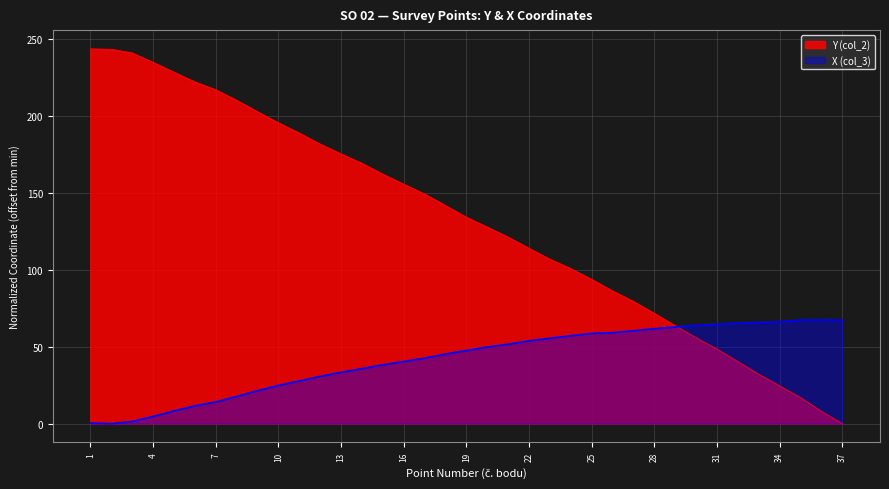

What is the value of the Y (col_2) point at the 10th from the left?

195.5